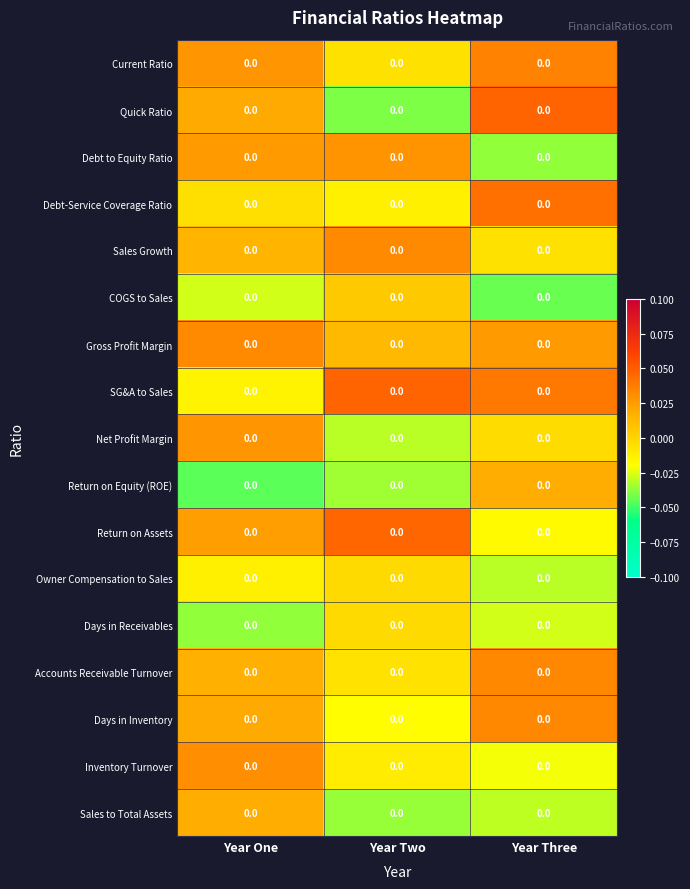

The value of Days in Inventory at Year Two is -0.0. True or false?

True